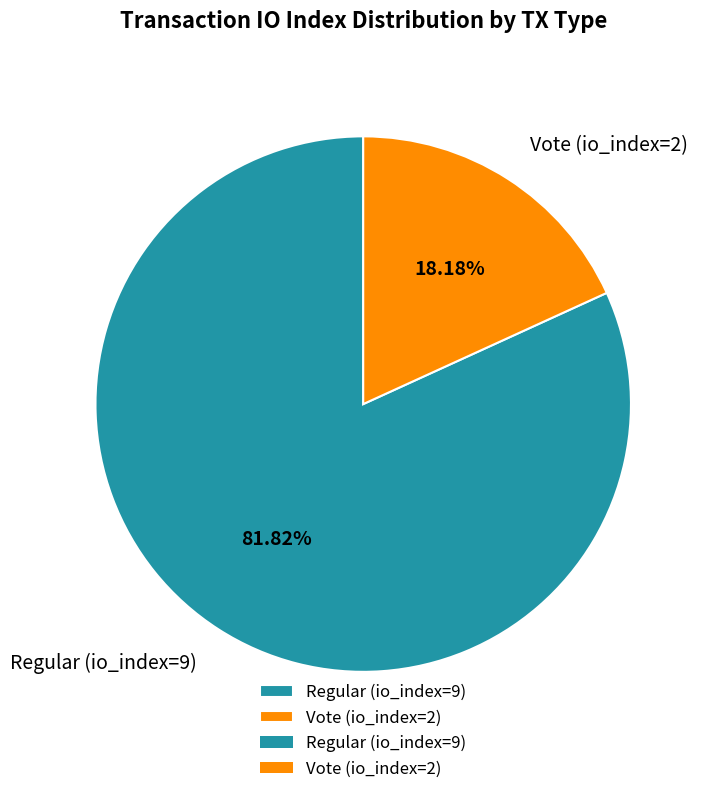

Do Vote (io_index=2) and Regular (io_index=9) together represent more than half of the pie?

Yes